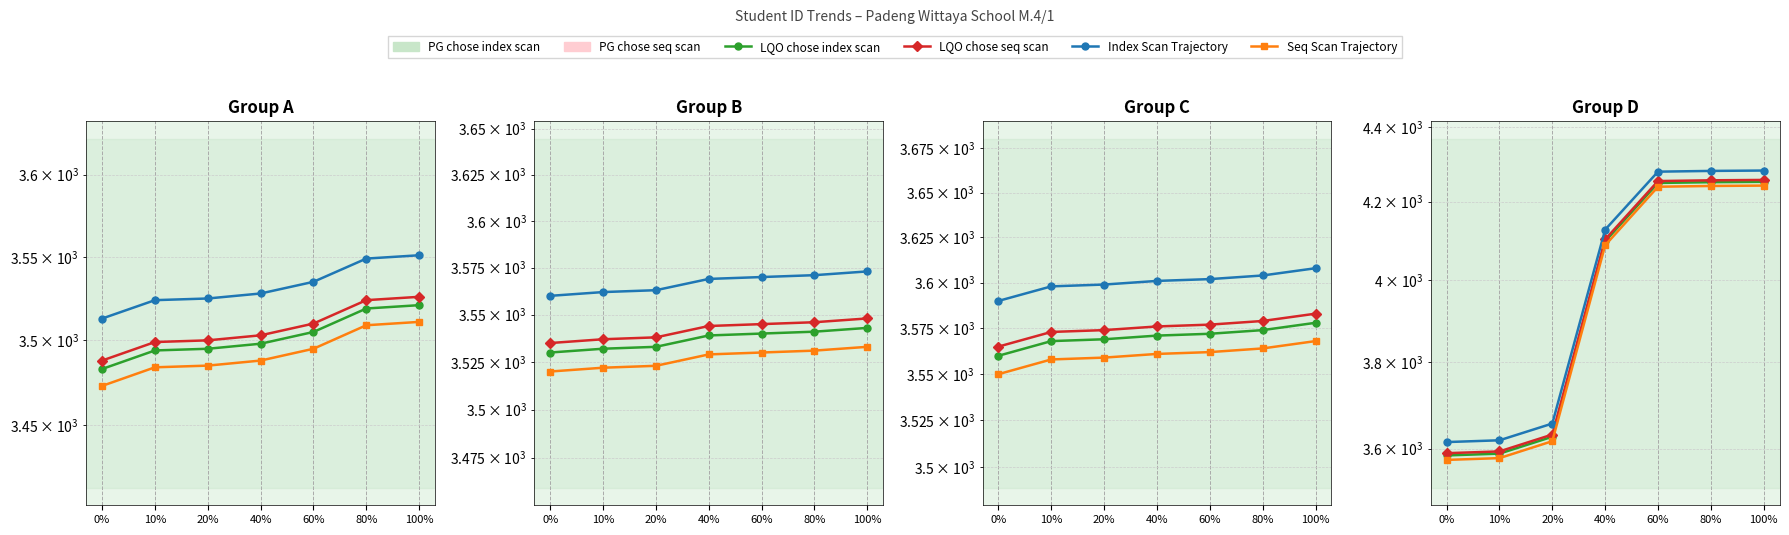

What is the value of the LQO chose seq scan point at the 1st from the left?

3590